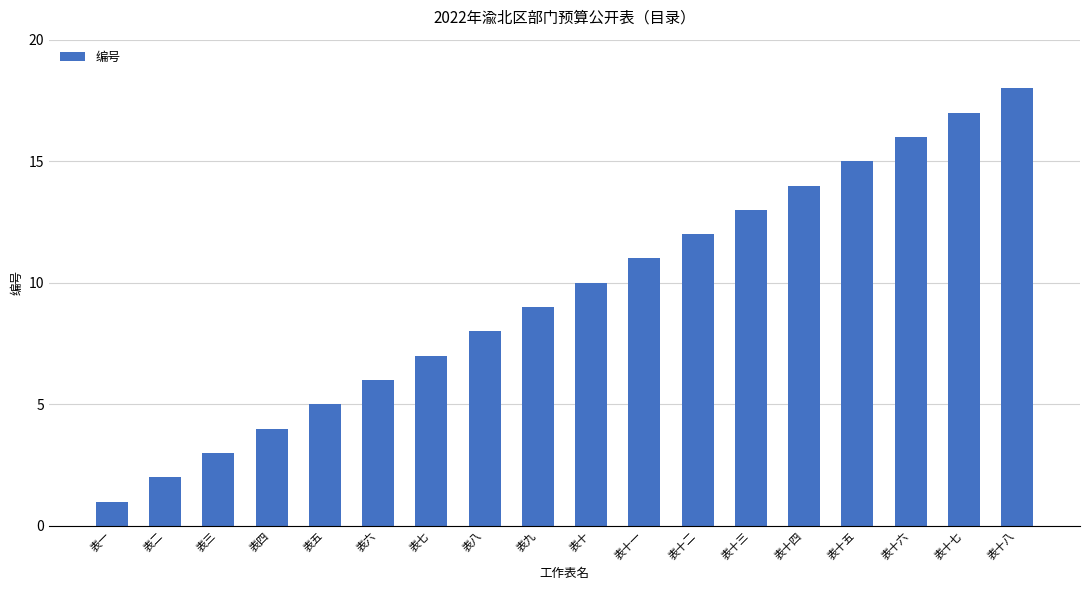

Reading left to right, extract all data points from this chart.

表一=1	表二=2	表三=3	表四=4	表五=5	表六=6	表七=7	表八=8	表九=9	表十=10	表十一=11	表十二=12	表十三=13	表十四=14	表十五=15	表十六=16	表十七=17	表十八=18